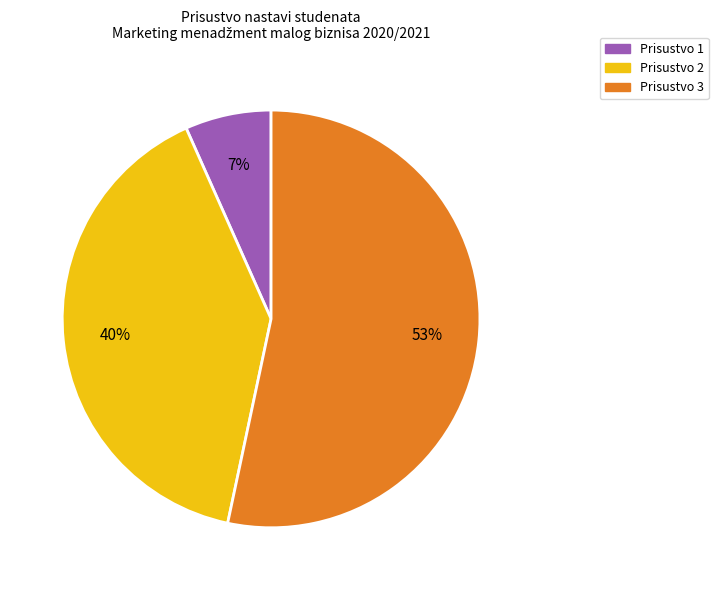

How many slices are in this pie chart?

3